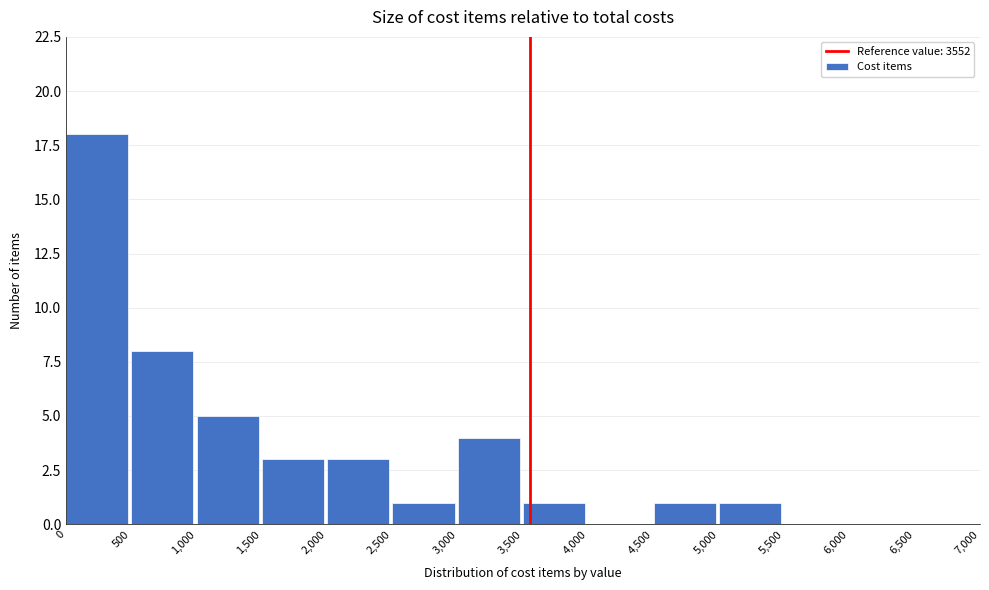

Which range on the x-axis has the tallest bar?

0 to 500